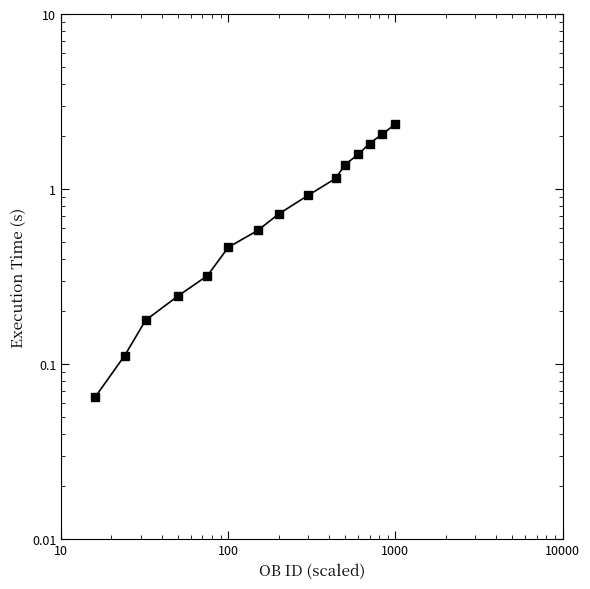

What is the difference between the maximum and minimum values?

2.3